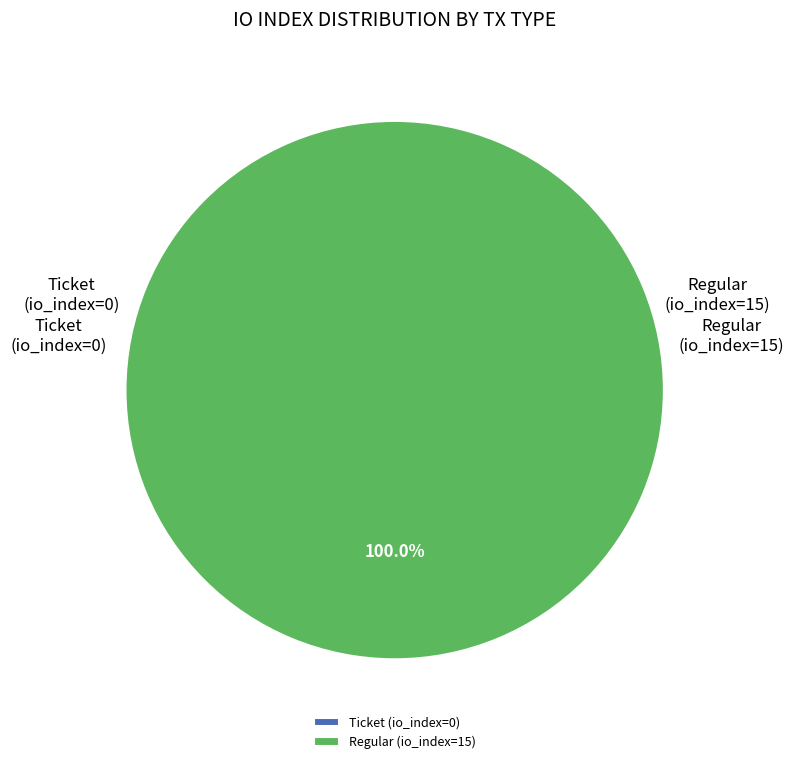

Is it true that Regular (io_index=15) is 99% of the pie?

False